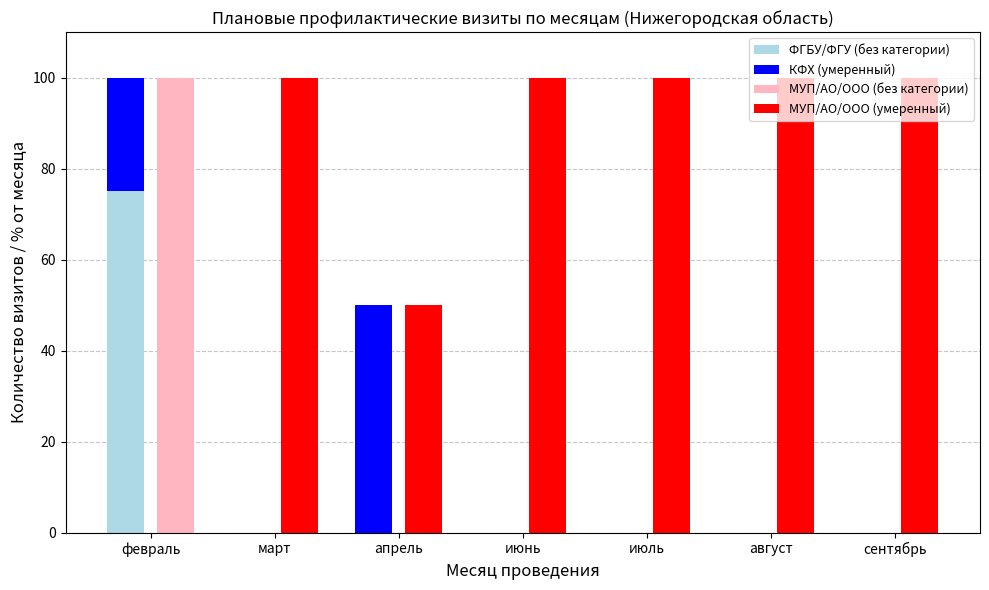

Which has a higher value, июль or март?

июль